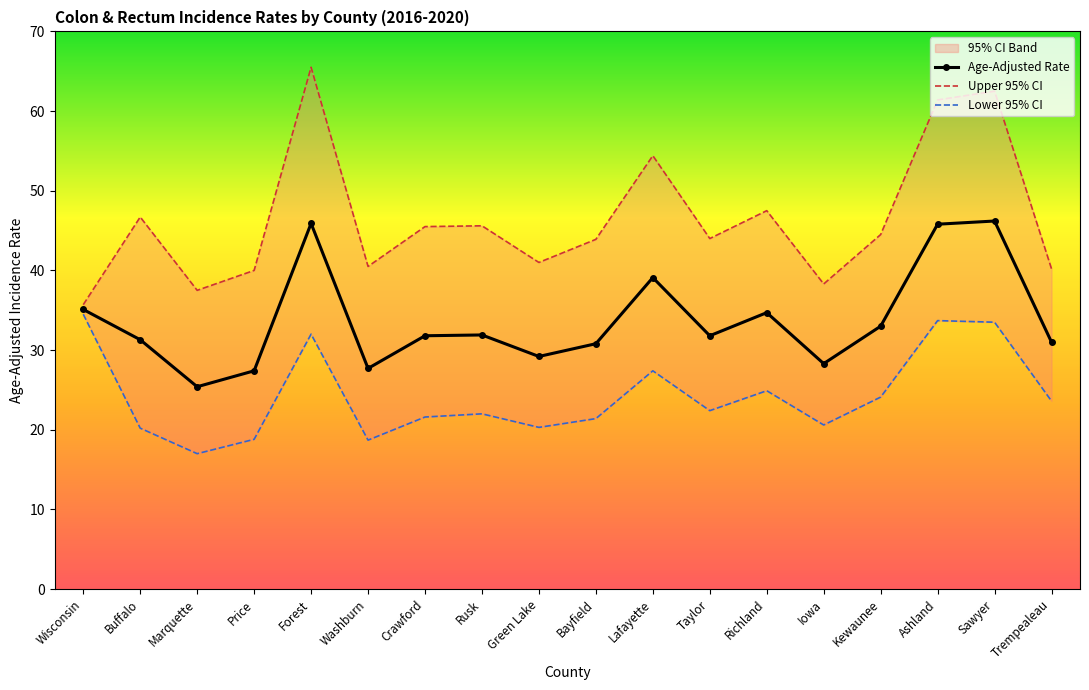

What is the difference between the second highest and second lowest values in the Upper 95% CI series?

25.0